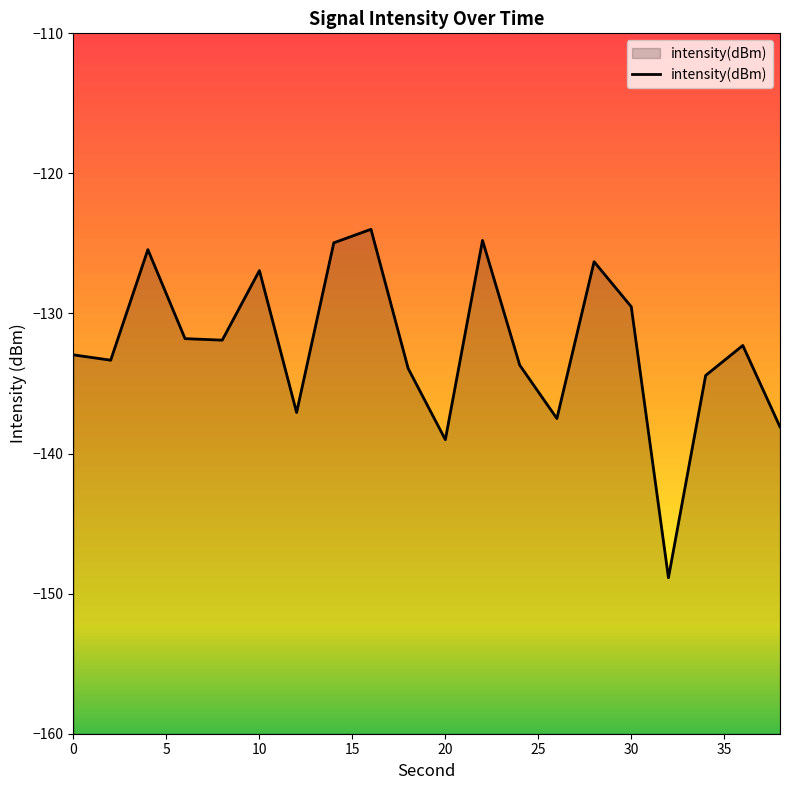

What is the change in value from 20 to 22?

+14.2